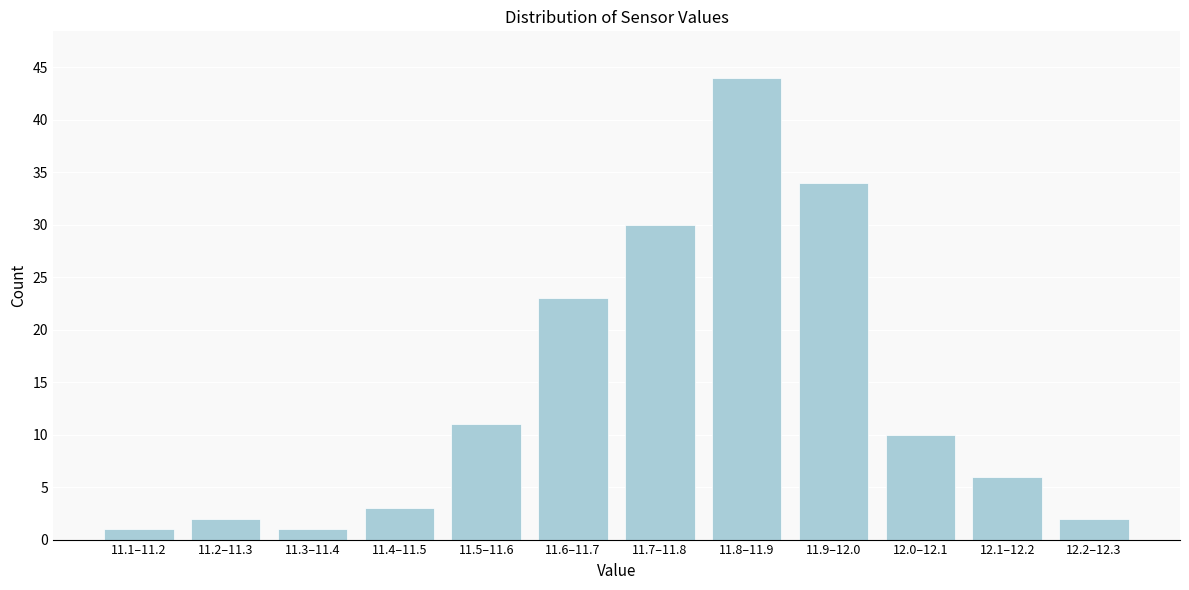

Reading left to right, transcribe all the data shown in this chart.

11.1–11.2=1	11.2–11.3=2	11.3–11.4=1	11.4–11.5=3	11.5–11.6=11	11.6–11.7=23	11.7–11.8=30	11.8–11.9=44	11.9–12.0=34	12.0–12.1=10	12.1–12.2=6	12.2–12.3=2